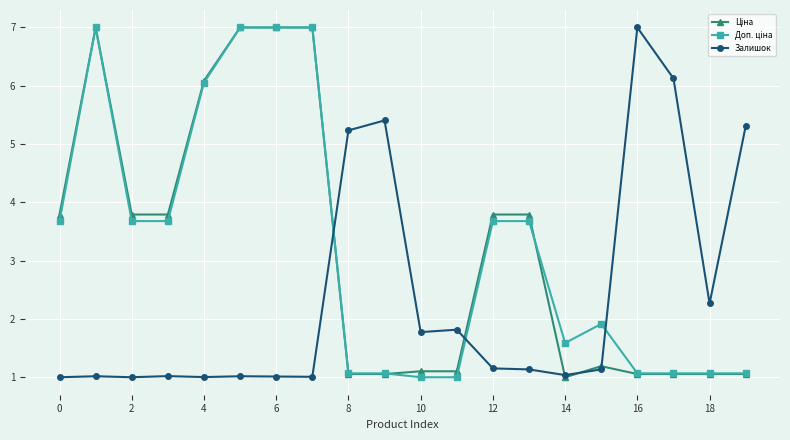

What is the greatest value displayed?

7.0